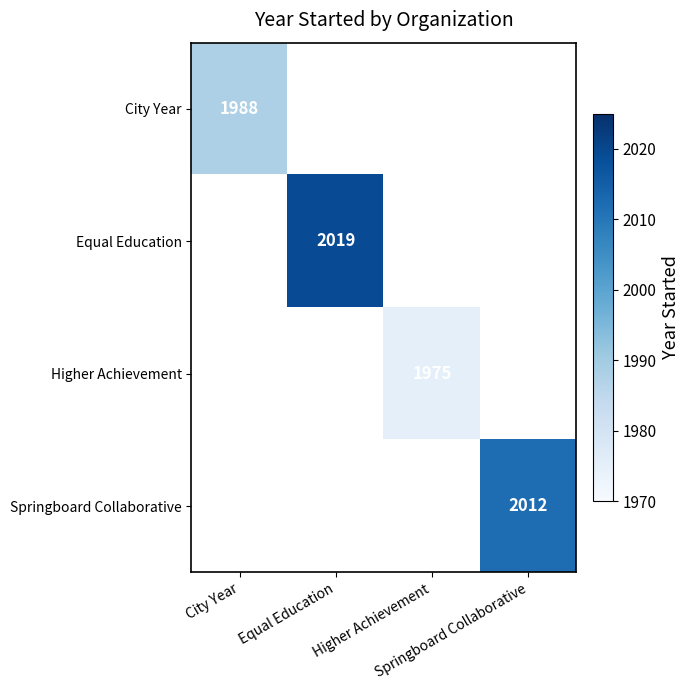

Is the value of Springboard Collaborative at Springboard Collaborative greater than the value of Equal Education at Springboard Collaborative?

No